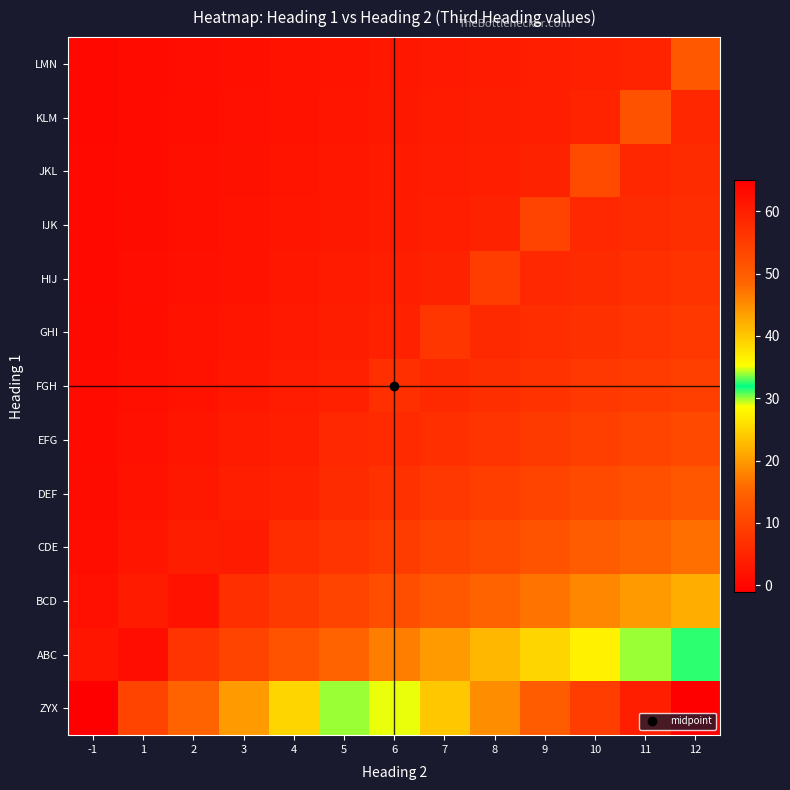

Which label corresponds to the smallest value in the chart?

-1